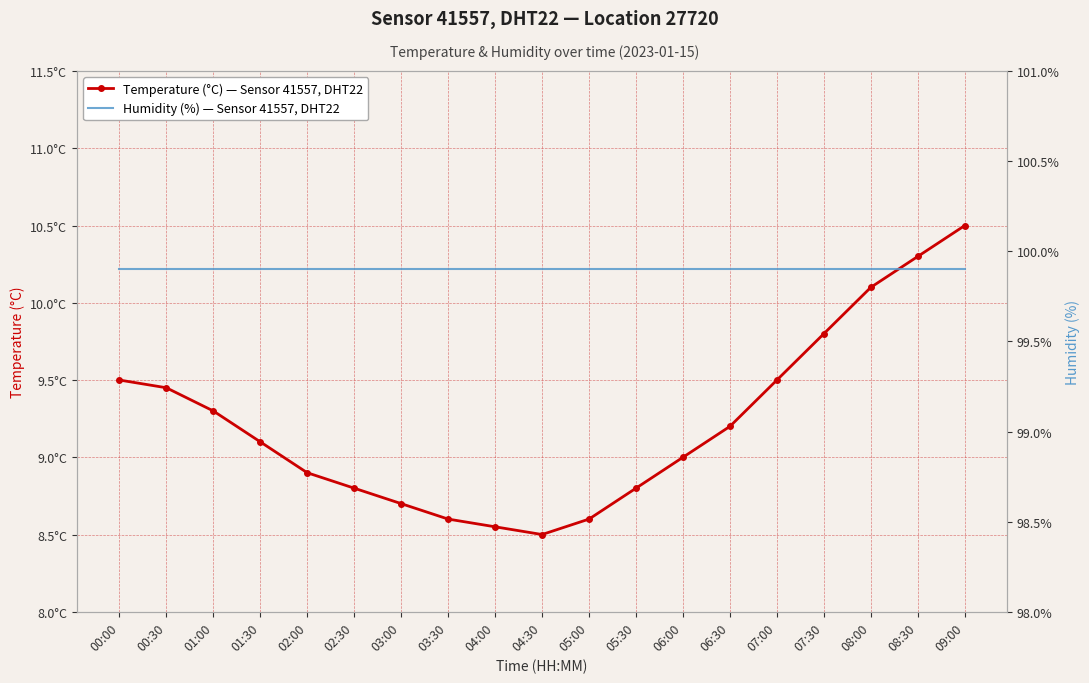

What is the total value across all series at 00:00?

109.4